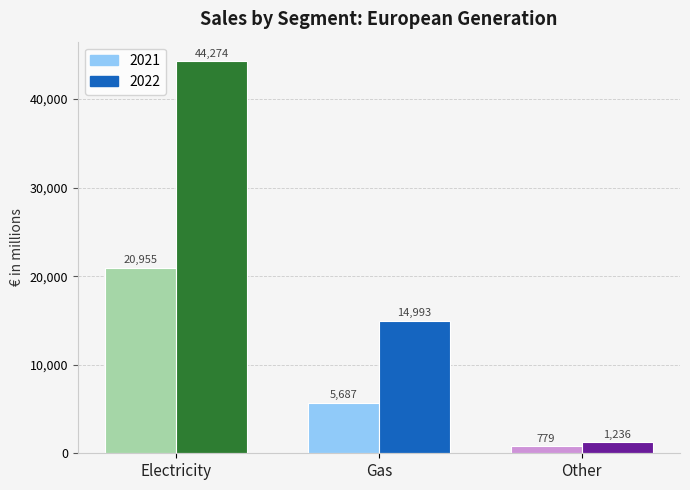

At which label is 2021 closest to 10867?

Gas